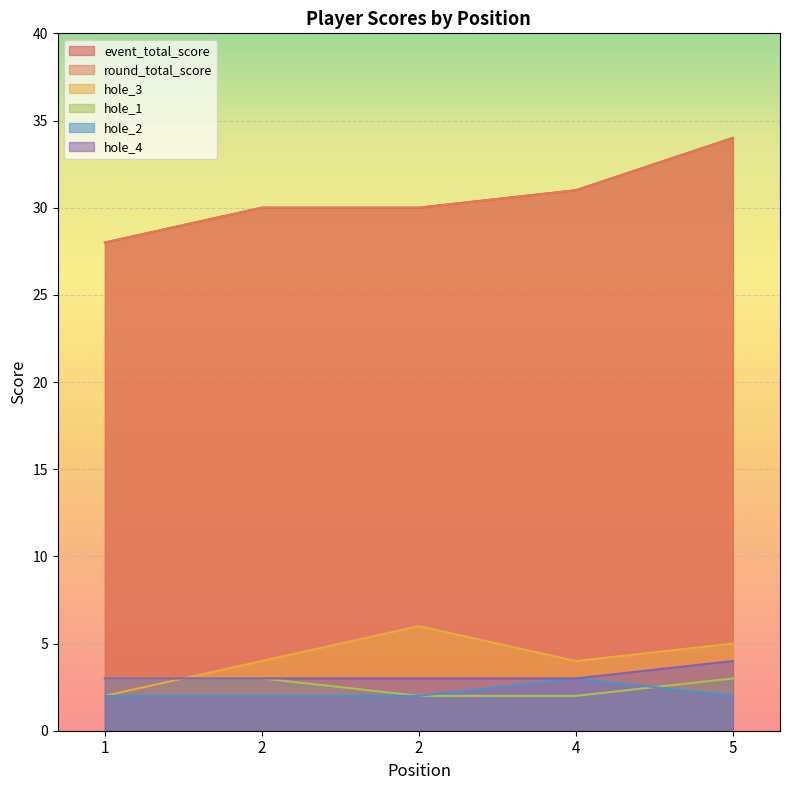

What is the sum of the event_total_score values at 4 and 5?

65